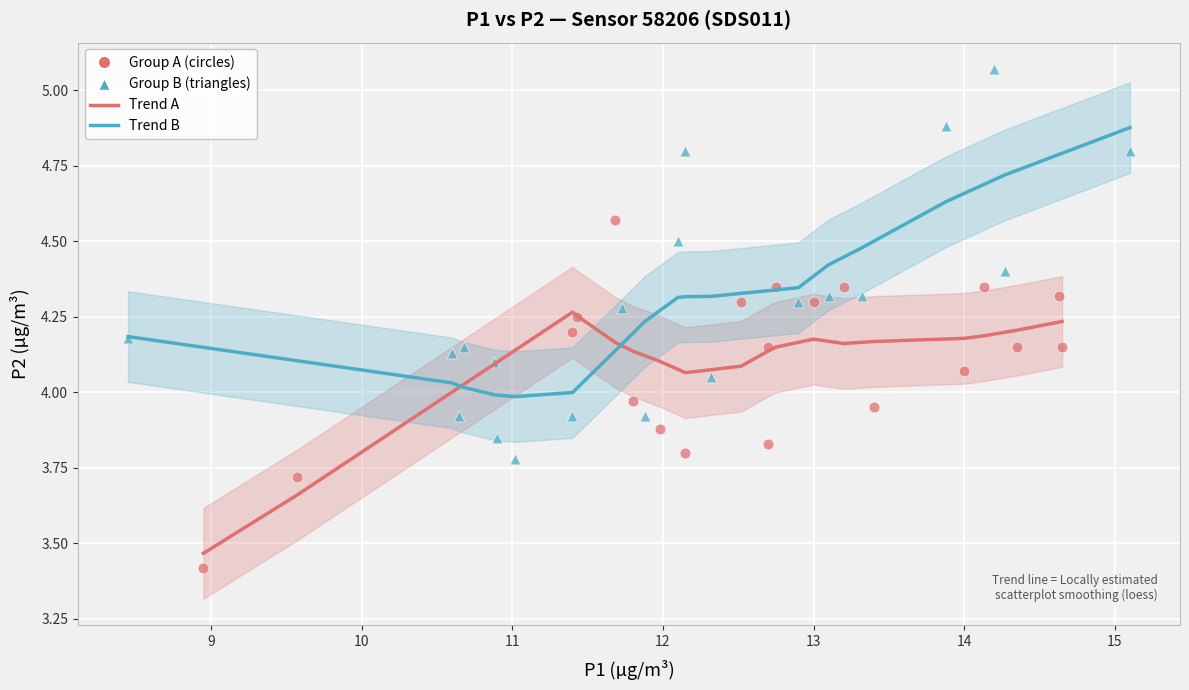

Which series reaches the maximum Y coordinate?

Group B (triangles)